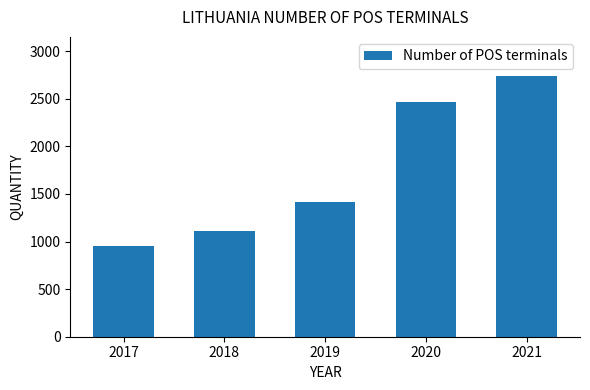

What is the value of the 4th bar from the left?

2466